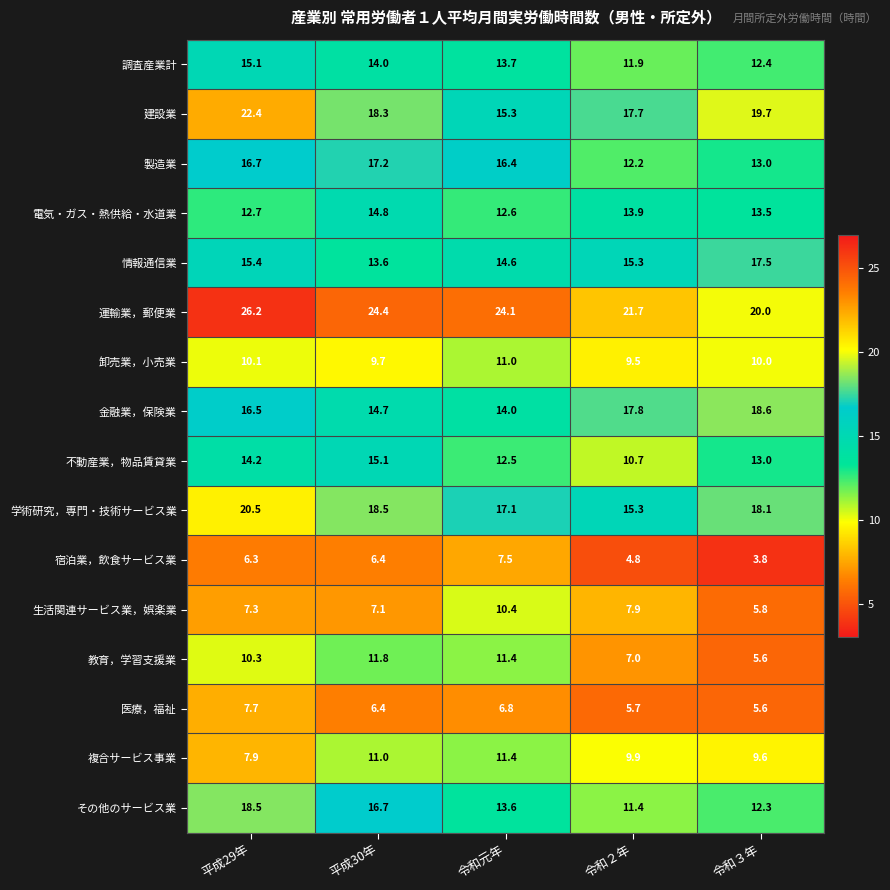

What is the total value across all series at 令和２年?

192.7